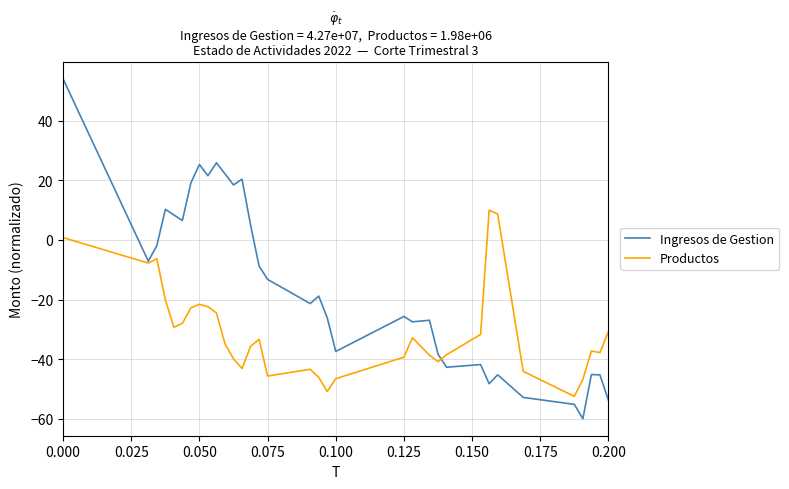

How many lines are shown in the chart?

2